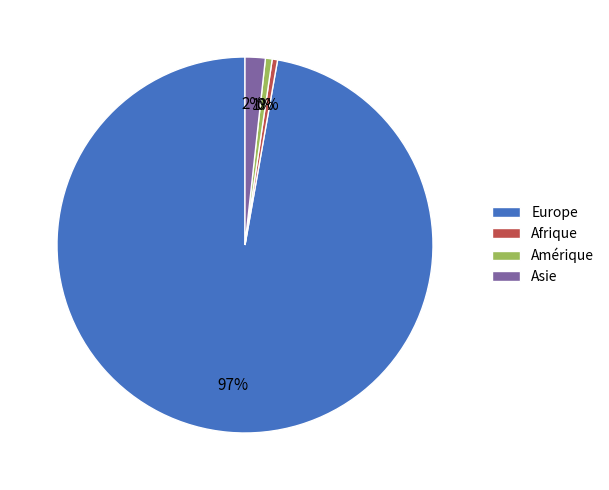

Which has a higher value, Afrique or Europe?

Europe